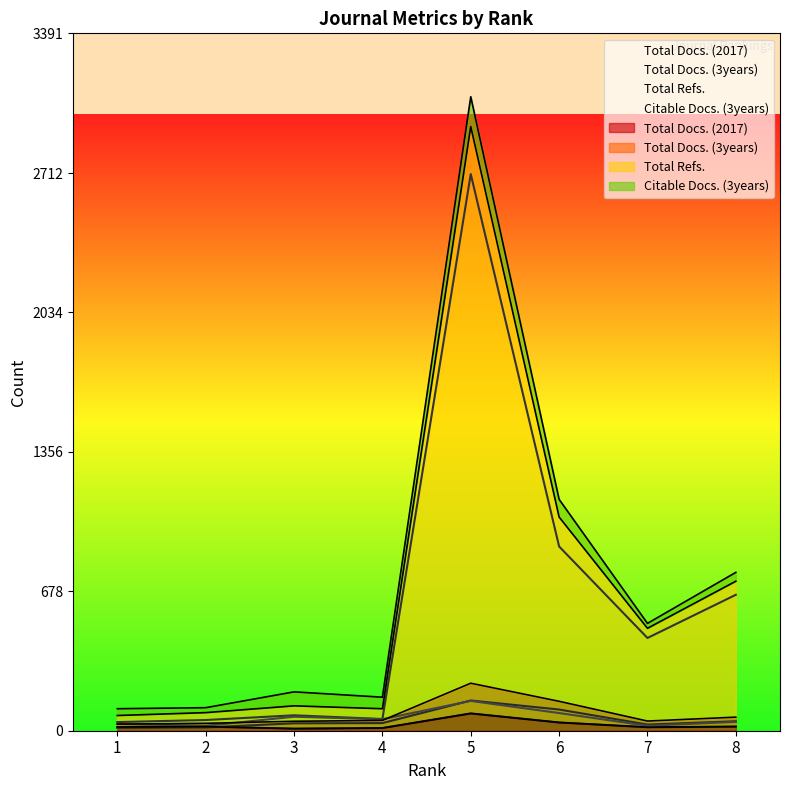

How many data points in Total Docs. (3years) are above 37?

3